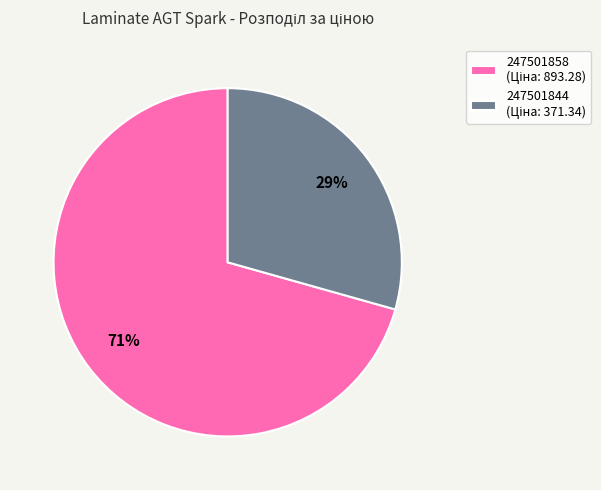

Between 247501844 and 247501858, which is larger?

247501858